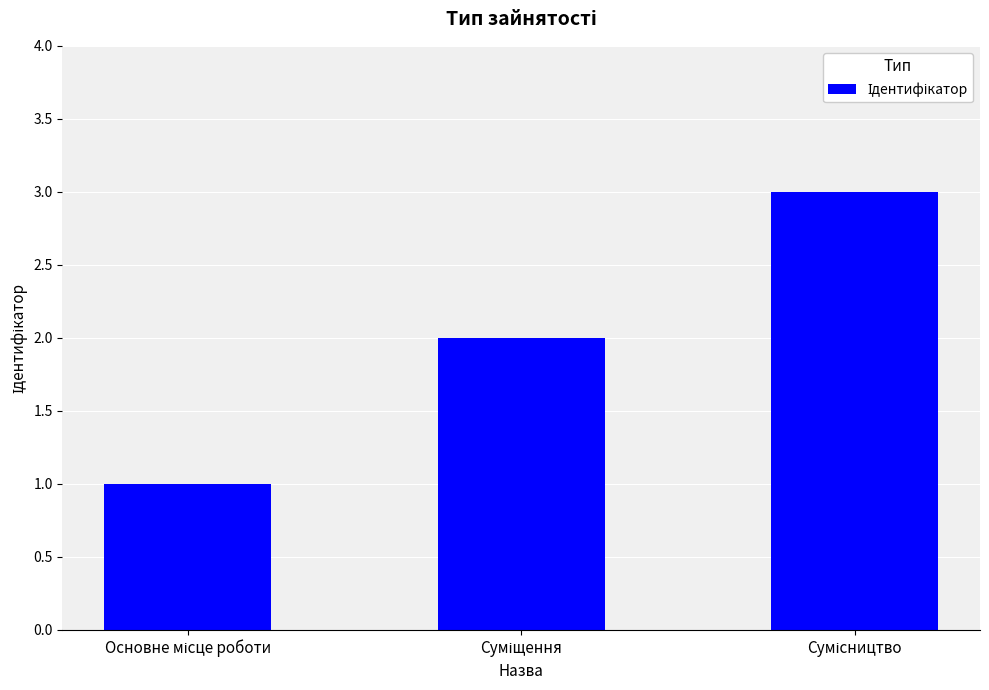

What is the value of the 1st bar from the left?

1